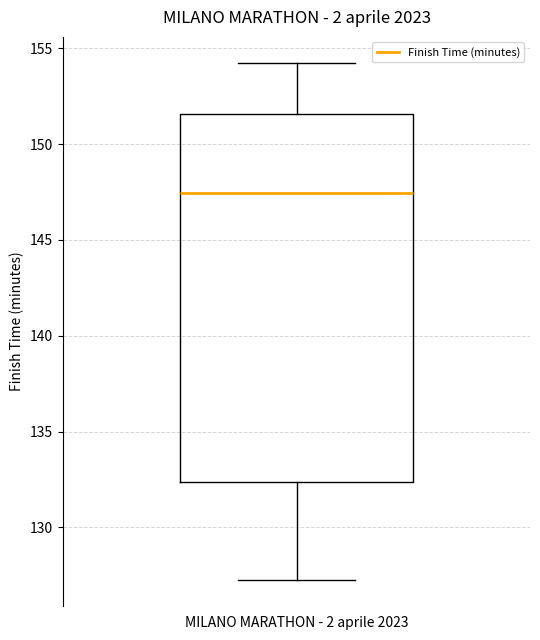

Transcribe this box plot: give where the median line is, the range the box spans, and where the two whiskers end, as read against the y-axis. The values are not printed on the chart, so give them approximately, as read against the axis.

median 147.5, box 132.5 to 151.5, whiskers 127.0 to 154.5